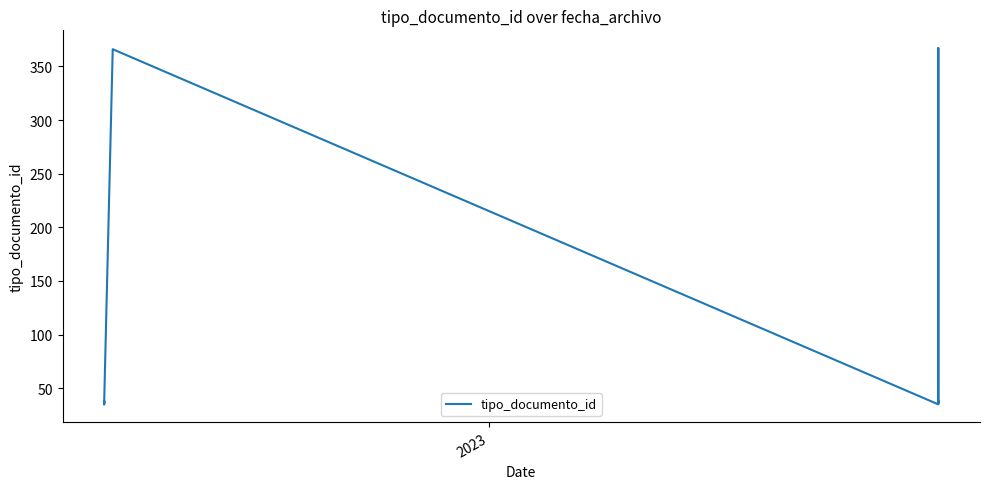

What is the average value?

103